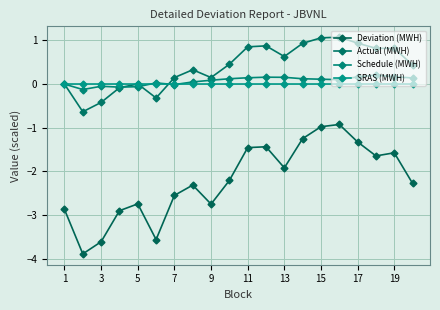

Count the number of data series in this chart.

4